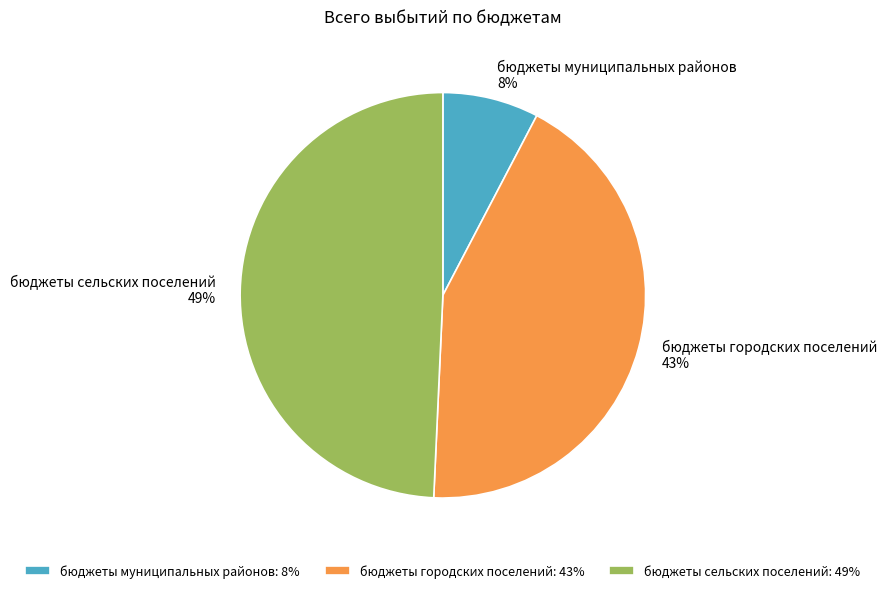

To the nearest percent, what portion does бюджеты сельских поселений represent?

49%